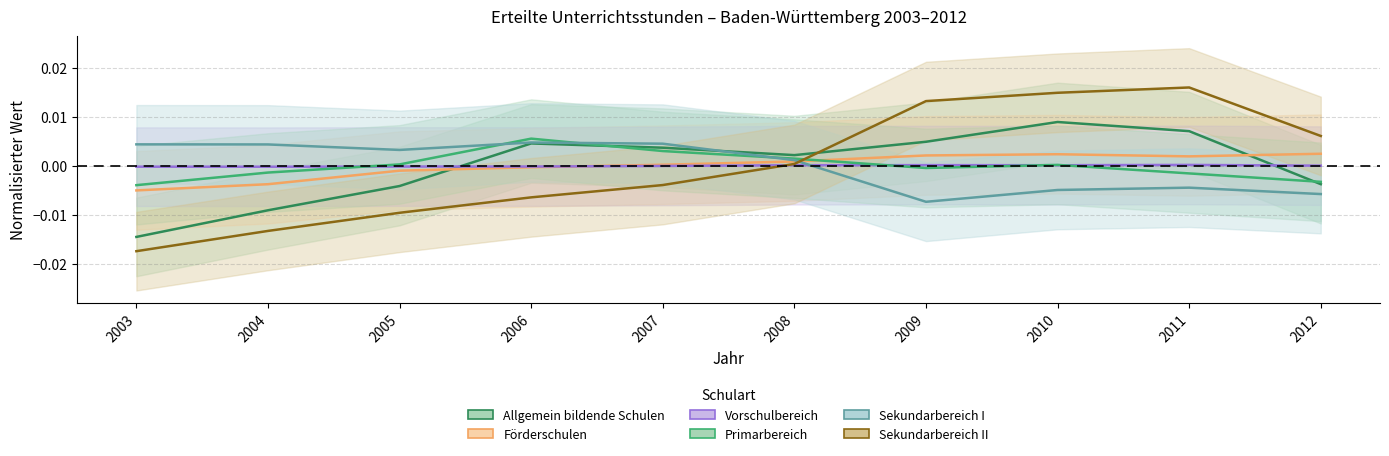

How many interior local valleys does the Vorschulbereich series have?

3